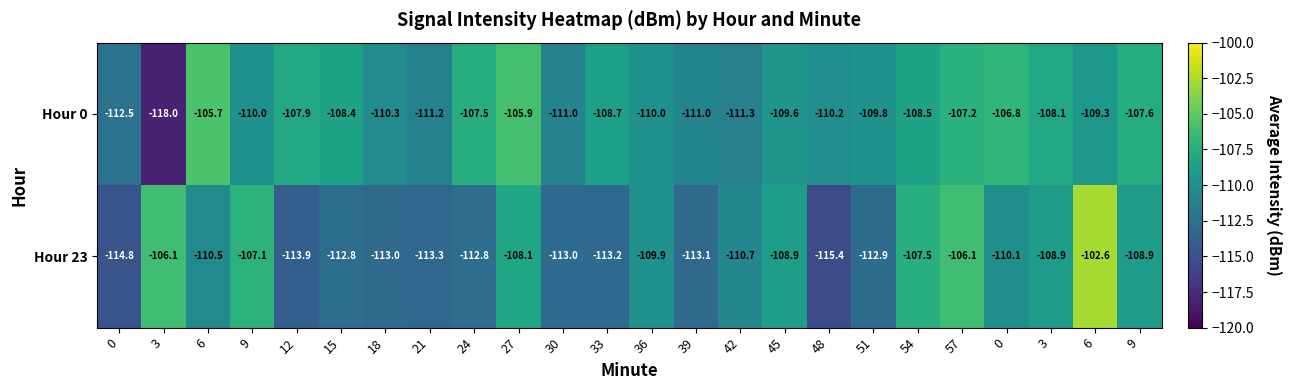

Reading right to left, what are all the values shown in this chart?

Hour 0: 9=-107.6	6=-109.3	3=-108.1	0=-106.8	57=-107.2	54=-108.5	51=-109.8	48=-110.2	45=-109.6	42=-111.3	39=-111.0	36=-110.0	33=-108.7	30=-111.0	27=-105.9	24=-107.5	21=-111.2	18=-110.3	15=-108.4	12=-107.9	9=-110.0	6=-105.7	3=-118.0	0=-112.5
Hour 23: 9=-108.9	6=-102.6	3=-108.9	0=-110.1	57=-106.1	54=-107.5	51=-112.9	48=-115.4	45=-108.9	42=-110.7	39=-113.1	36=-109.9	33=-113.2	30=-113.0	27=-108.1	24=-112.8	21=-113.3	18=-113.0	15=-112.8	12=-113.9	9=-107.1	6=-110.5	3=-106.1	0=-114.8